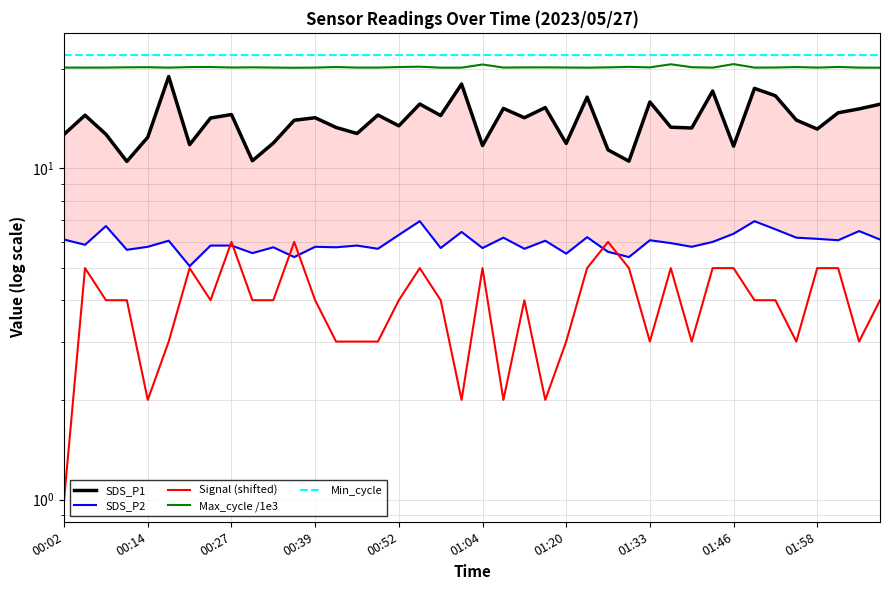

Is the value of Min_cycle at 01:33 greater than the value of SDS_P2 at 01:20?

Yes